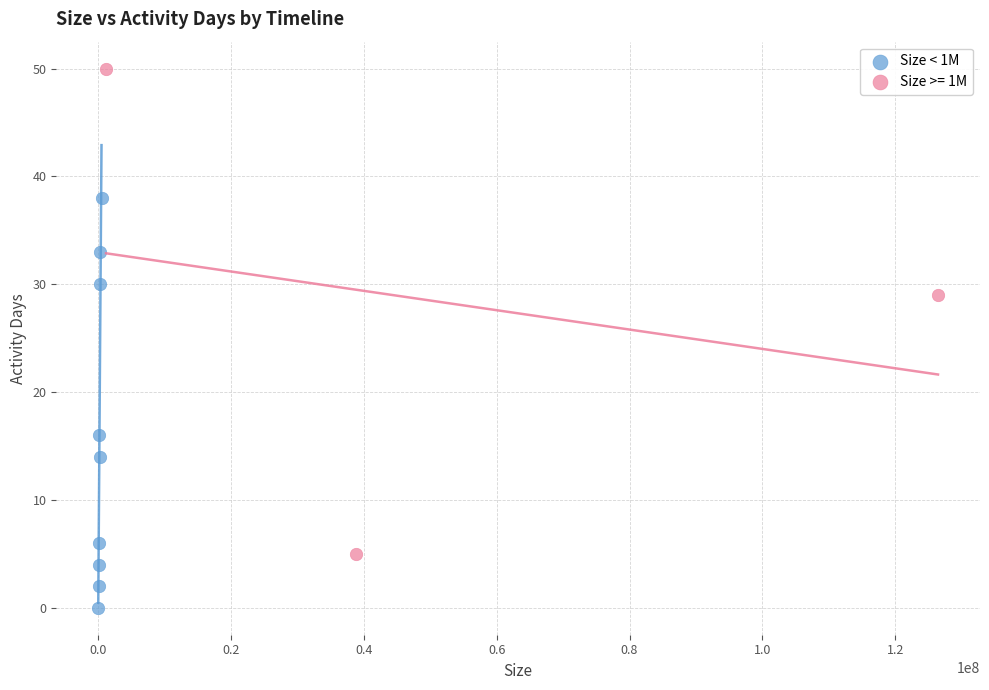

Which series has the largest Y range (max minus min)?

Size >= 1M